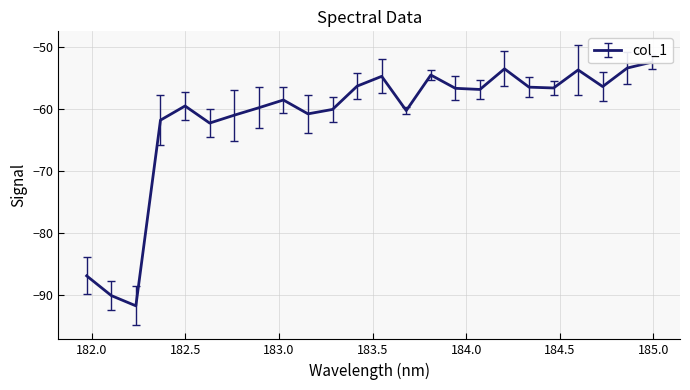

What is the label of the 2nd point from the right?

184.8600909338